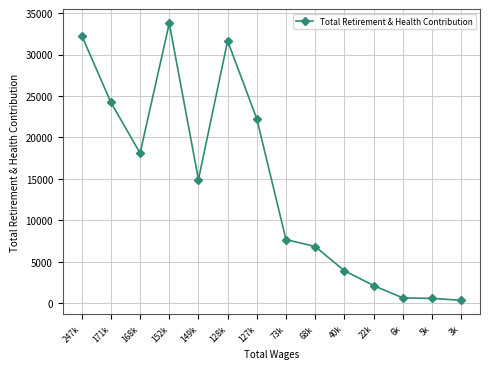

At which category does the data reach its first local valley?

168k